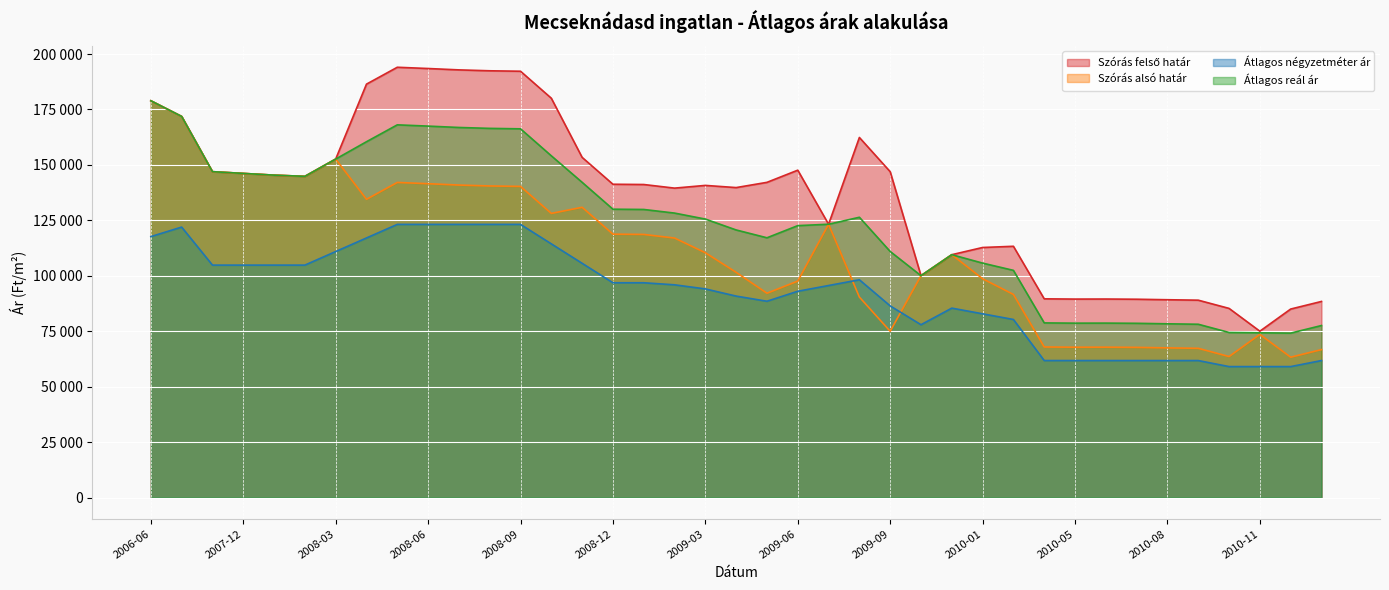

Between 2007-11 and 2008-11, which series saw the biggest shift?

Szórás alsó határ